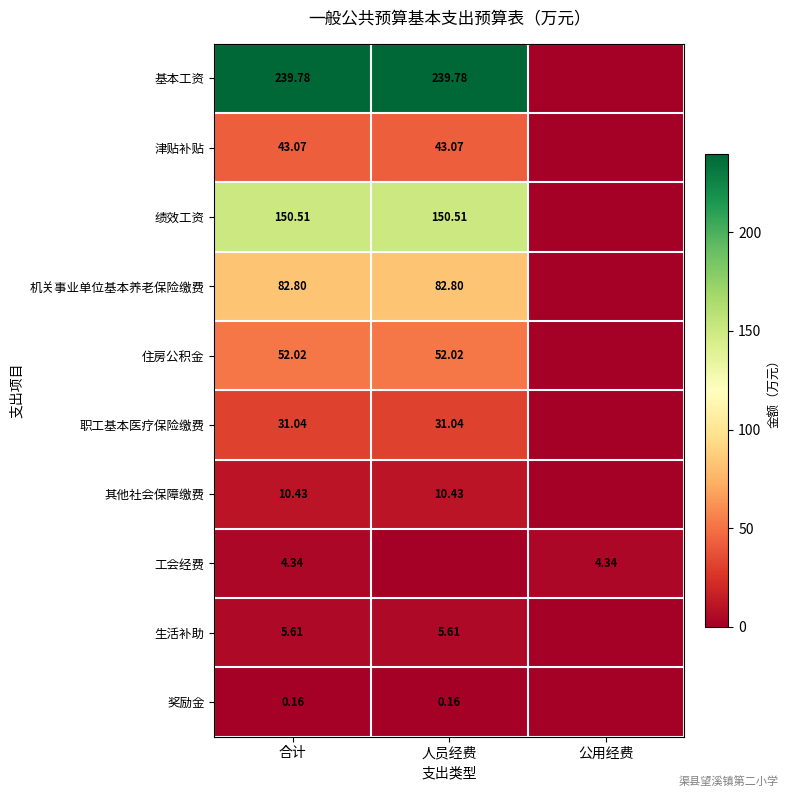

Is the value of 基本工资 at 人员经费 greater than the value of 职工基本医疗保险缴费 at 合计?

Yes